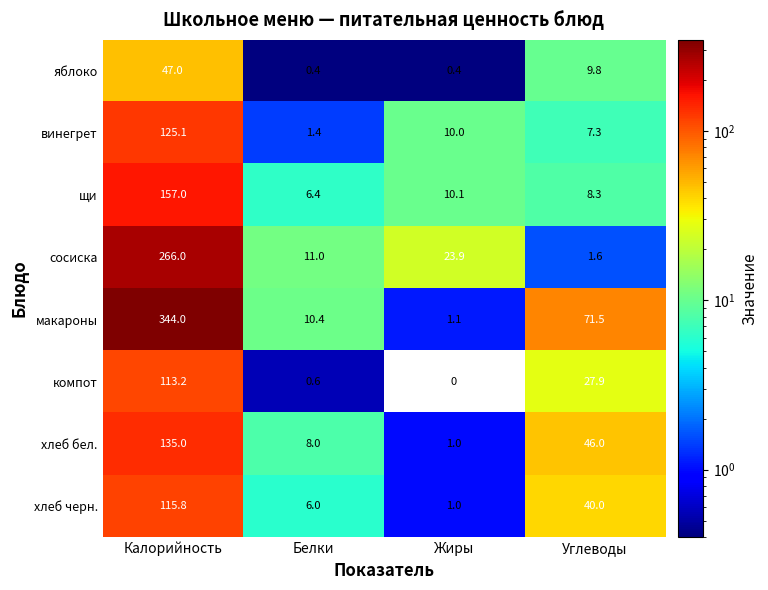

What is the approximate value of щи at Калорийность?

157.0